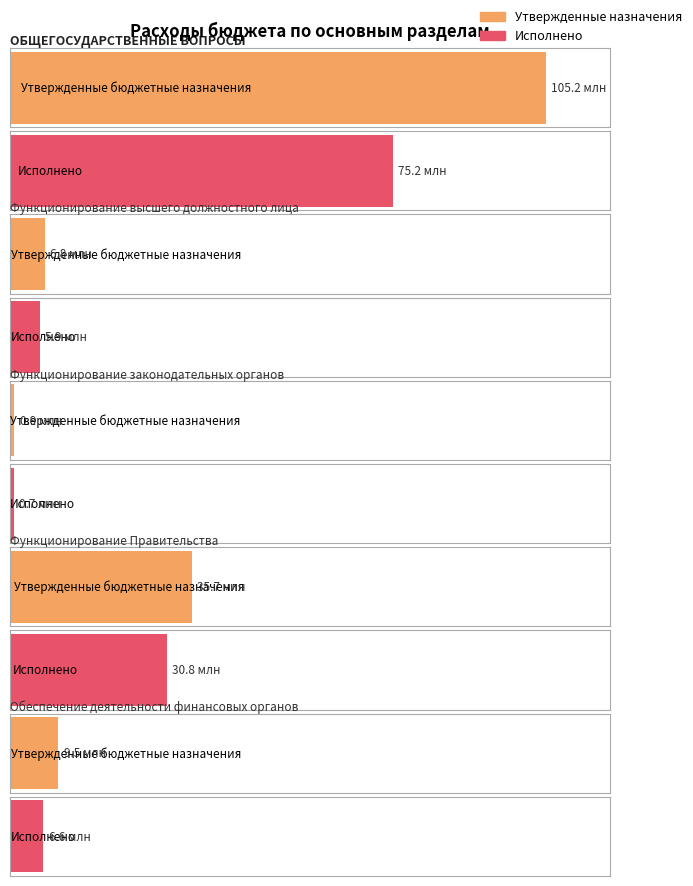

Which category has the highest value in the Исполнено series?

ОБЩЕГОСУДАРСТВЕННЫЕ ВОПРОСЫ